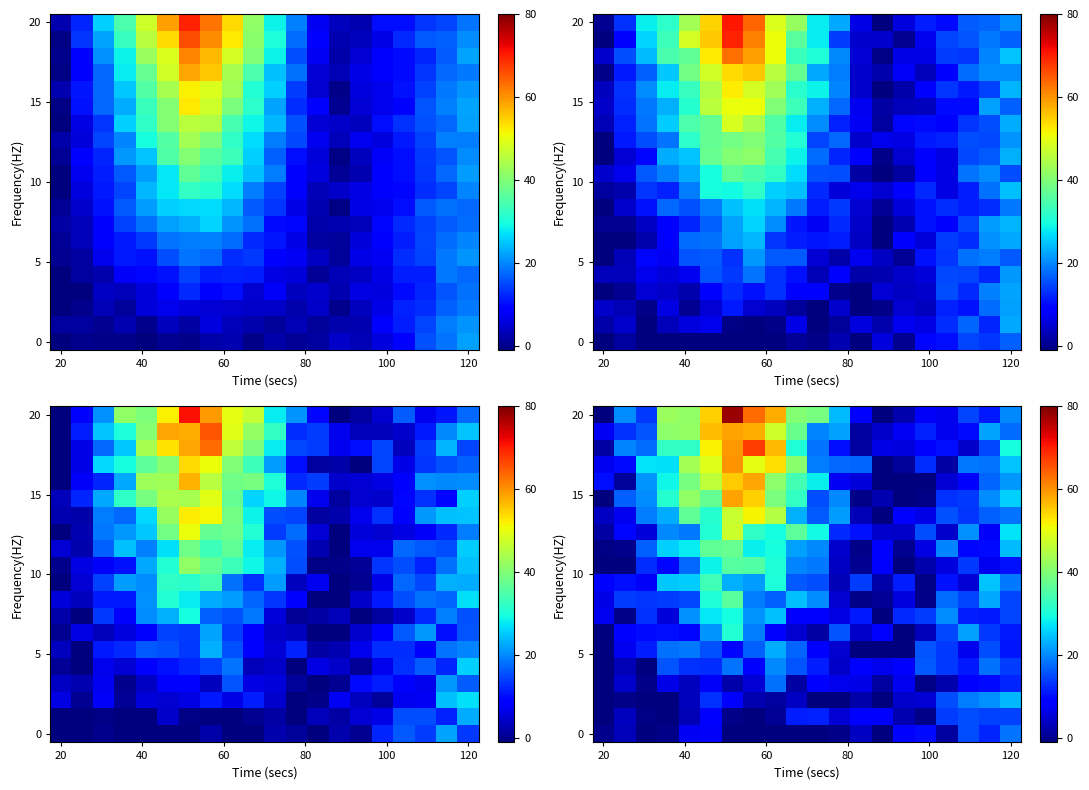

At how many categories does at least one series exceed 77?

1